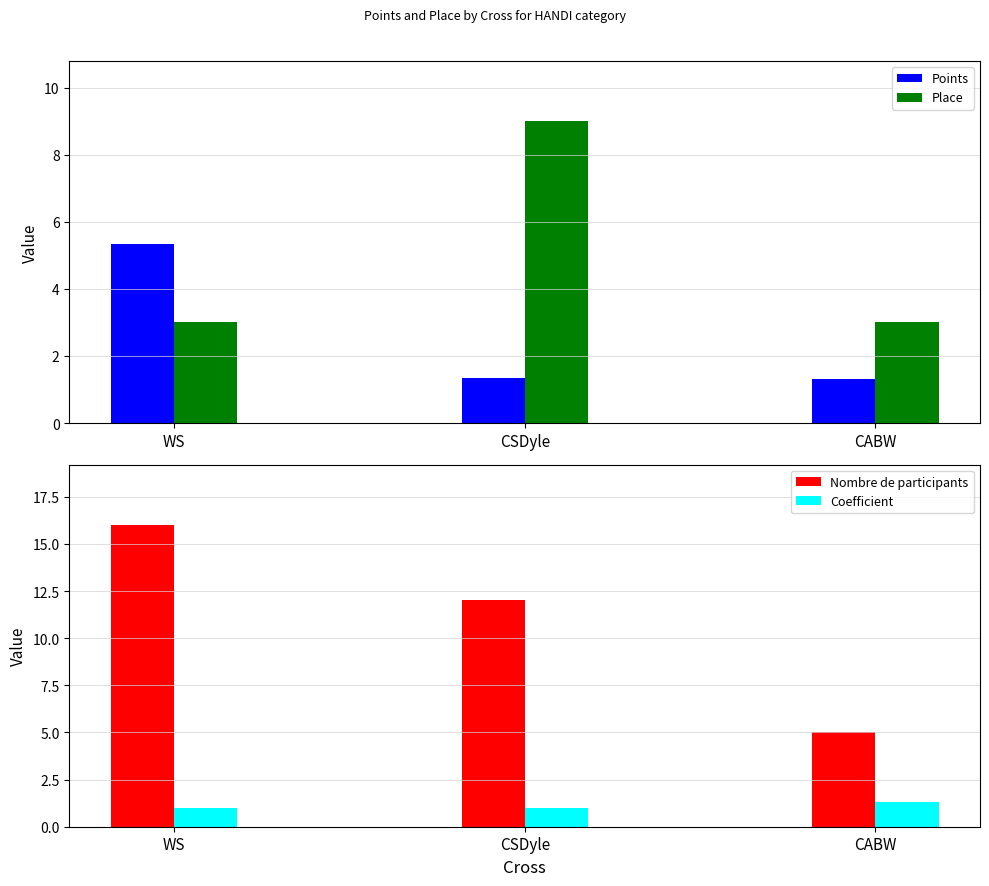

The Coefficient series shows 1.3 at CABW. True or false?

True